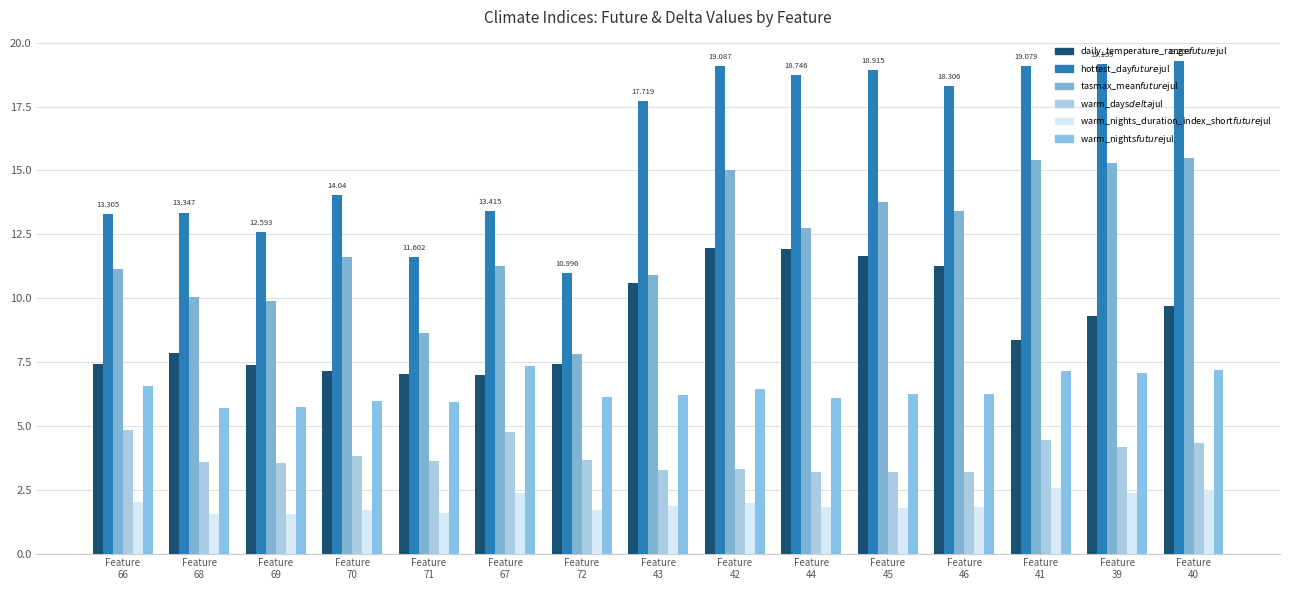

How many bars are there in each group?

6